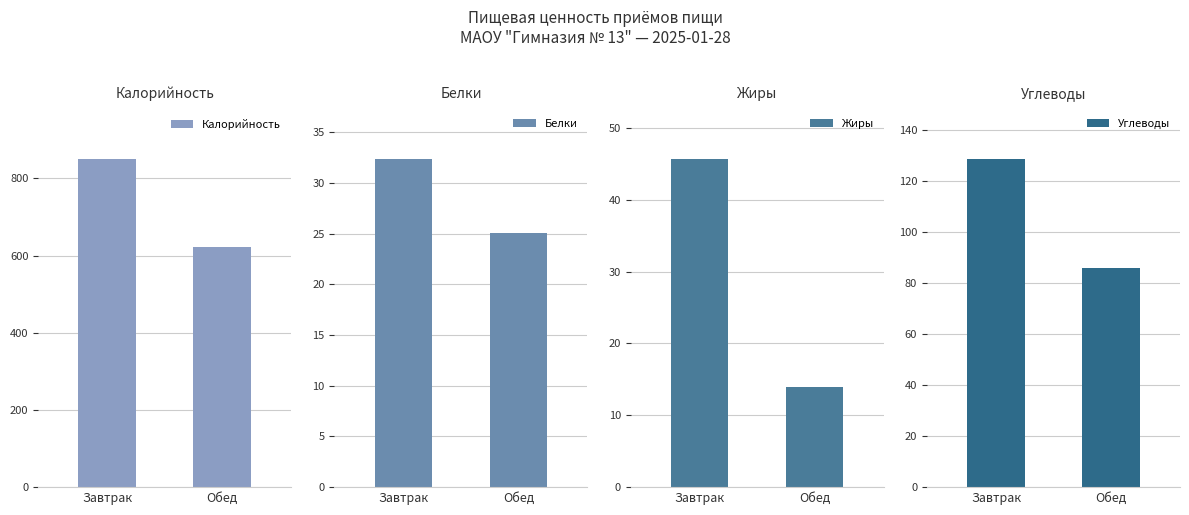

True or false: Жиры has a value of 45.7 at Завтрак.

True